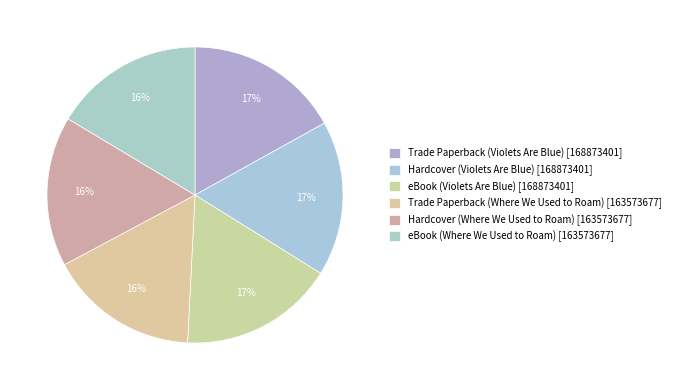

How many slices are in this pie chart?

6